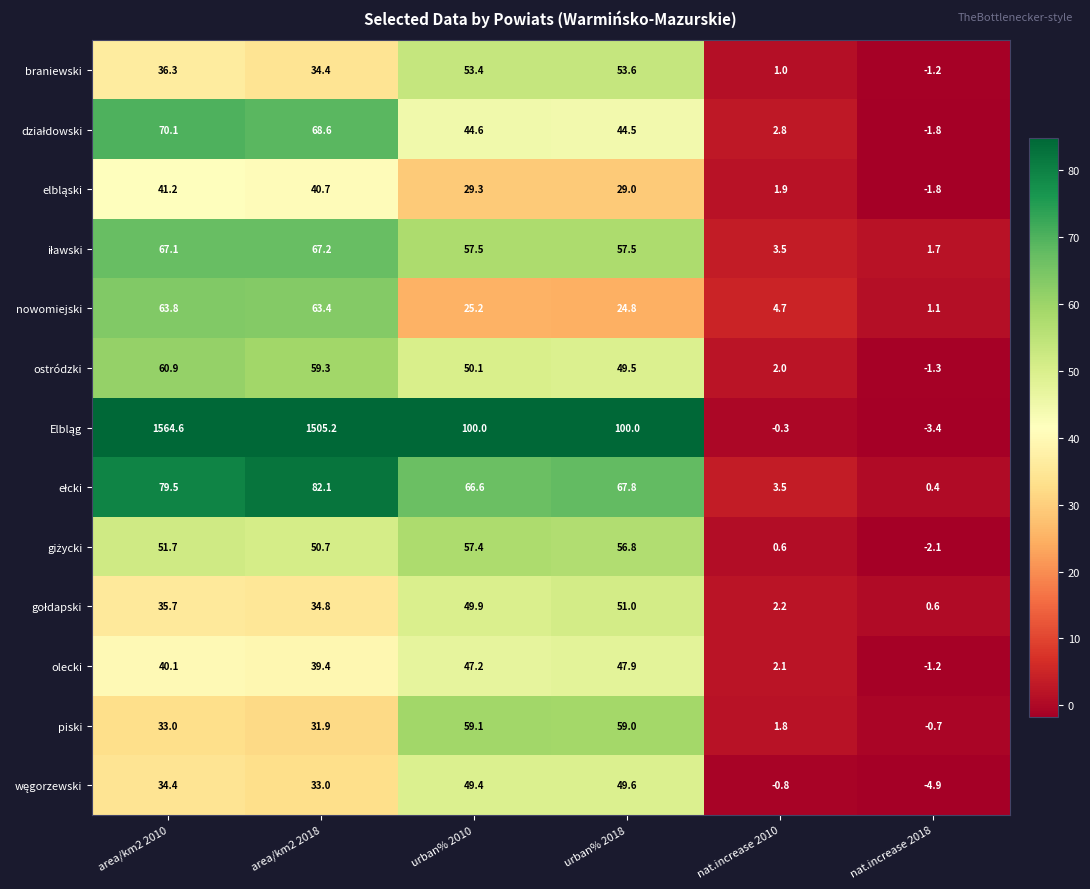

Where does the nowomiejski series first go above 25?

area/km2 2010